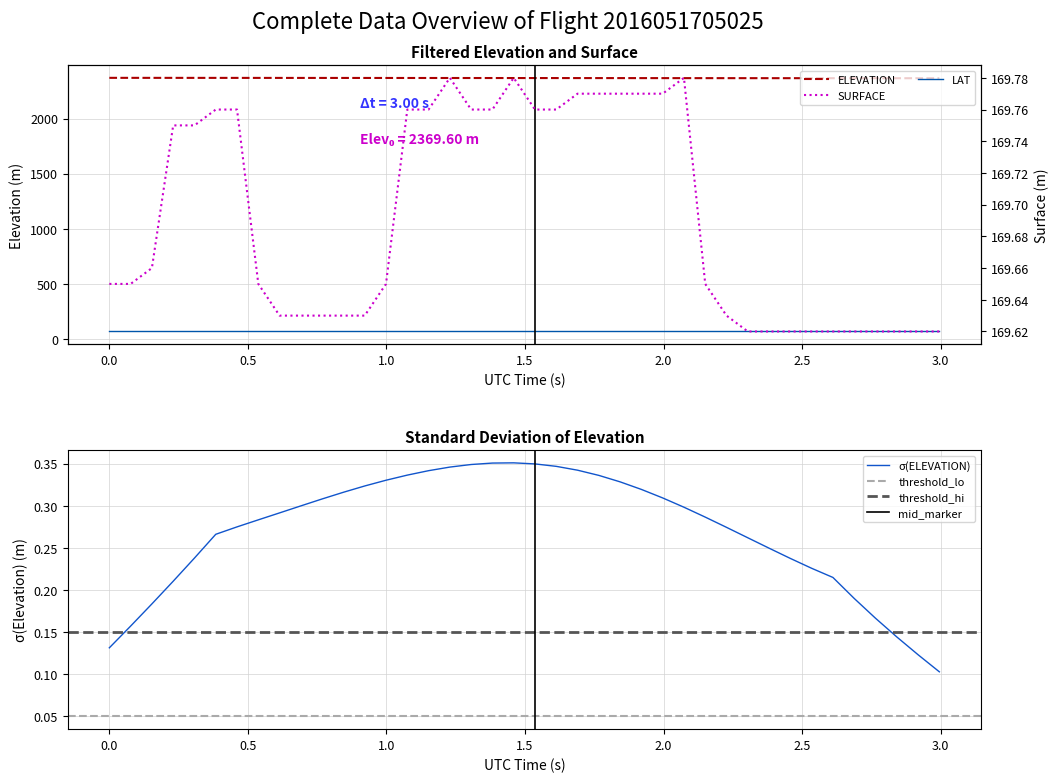

True or false: LAT has a value of 45.1 at 21.

False